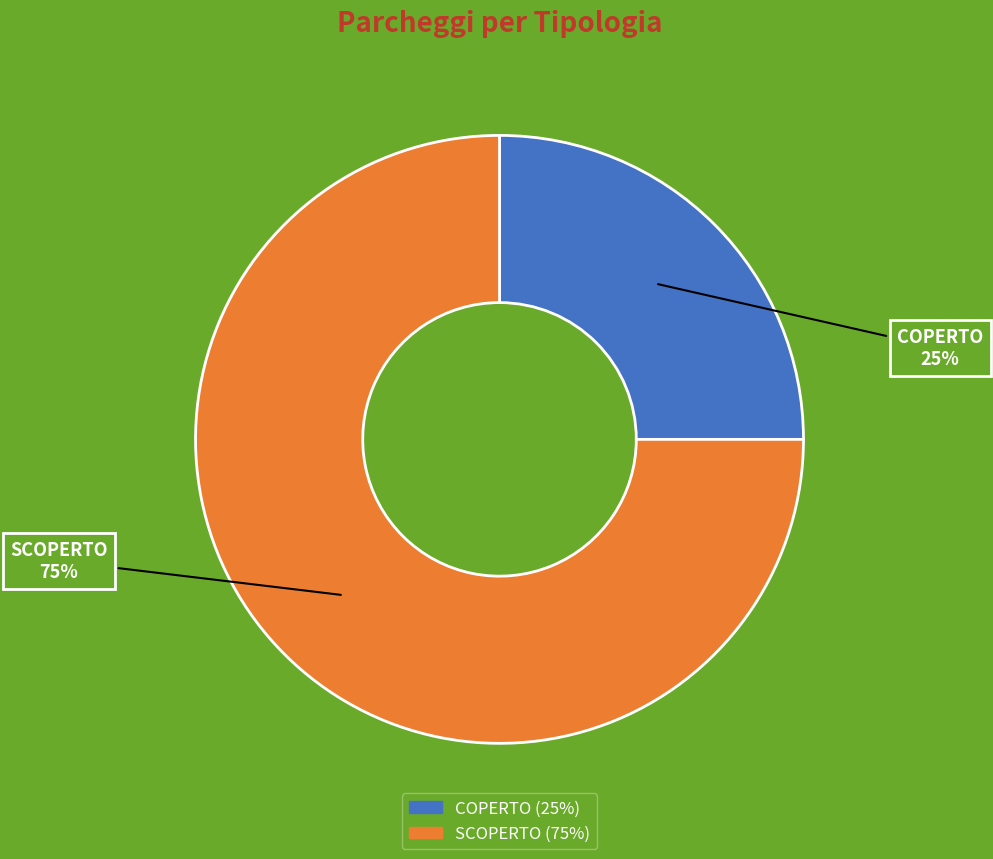

The COPERTO slice represents 25% of the pie. True or false?

True